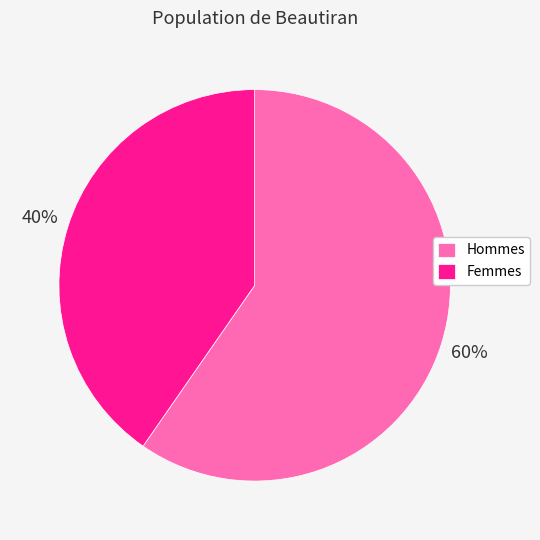

True or false: Femmes accounts for 40% of the total.

True